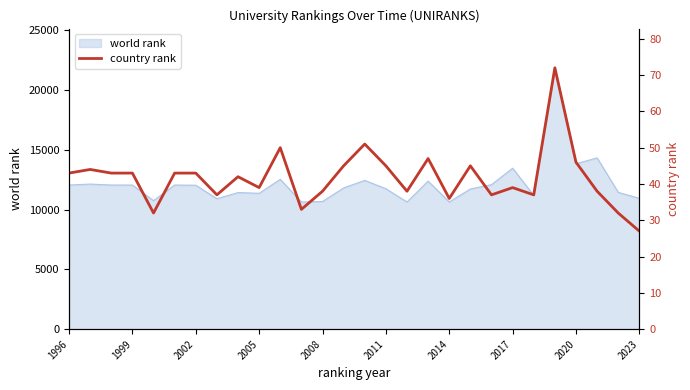

The value of world rank at 2014 is 10633. True or false?

True